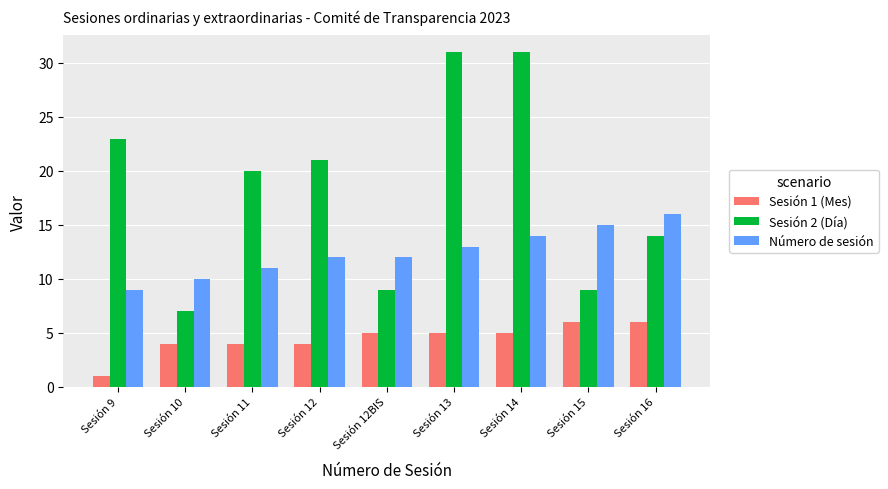

Is the value of Sesión 1 (Mes) at Sesión 10 greater than the value of Número de sesión at Sesión 16?

No